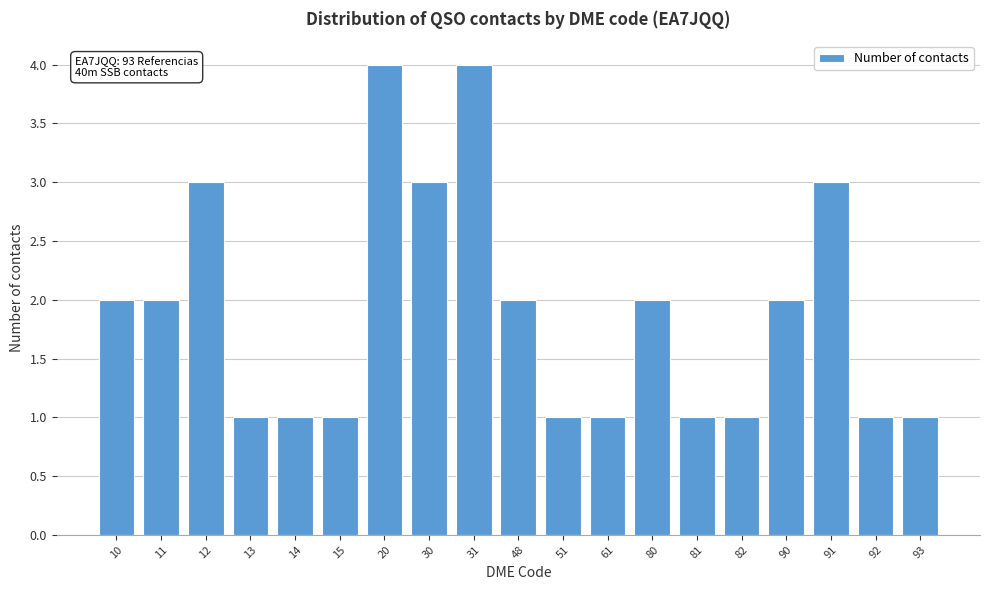

Reading left to right, extract all data points from this chart.

2	2	3	1	1	1	4	3	4	2	1	1	2	1	1	2	3	1	1